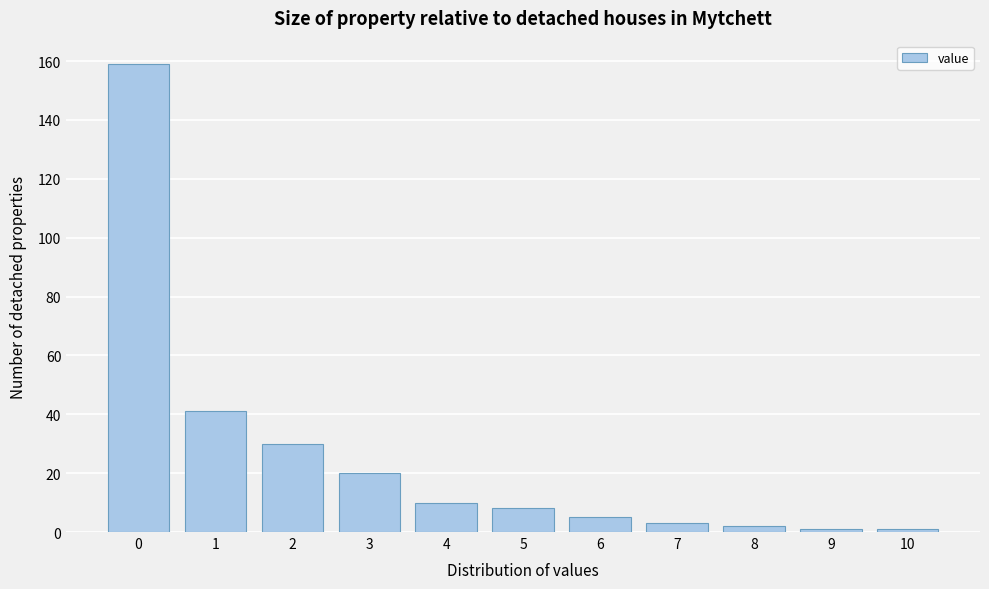

Reading left to right, what are all the values shown in this chart?

0=159	1=41	2=30	3=20	4=10	5=8	6=5	7=3	8=2	9=1	10=1